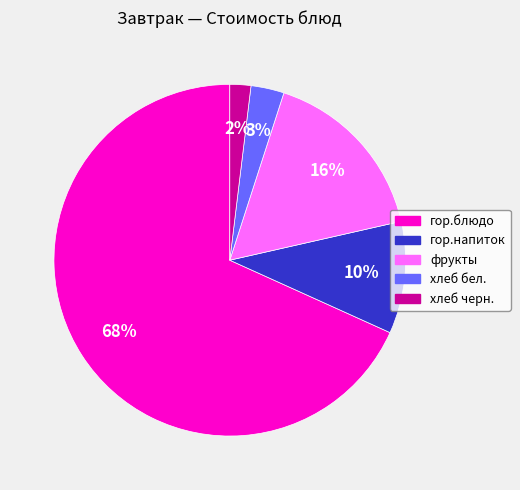

To the nearest percent, what portion does фрукты represent?

16%